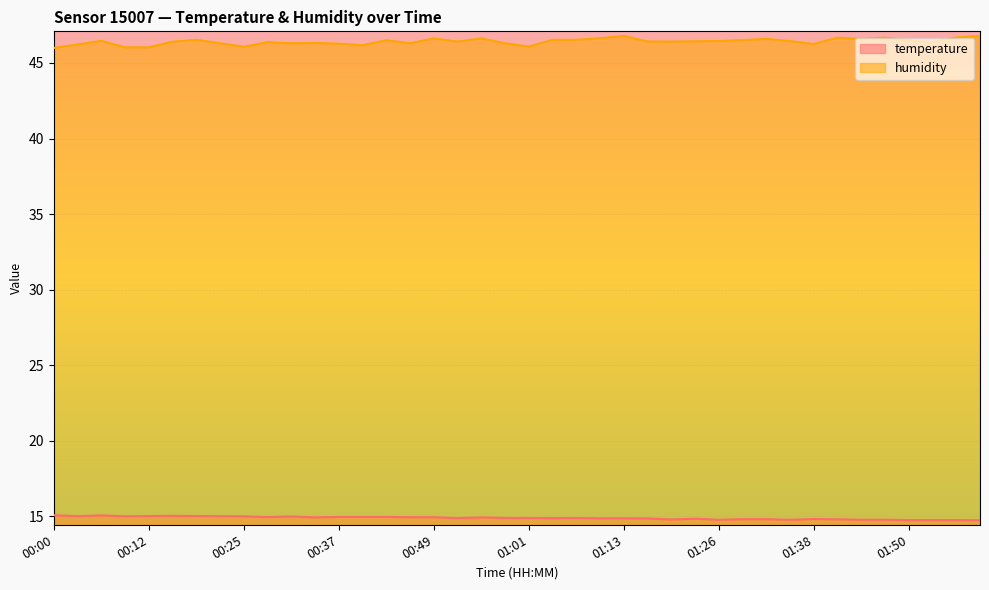

What is the label of the 15th point from the right?

01:16